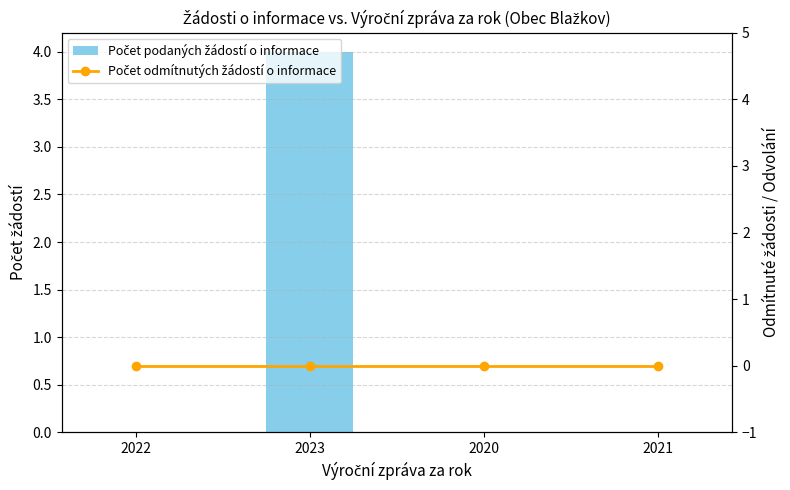

What is the label of the 1st bar from the right?

2021